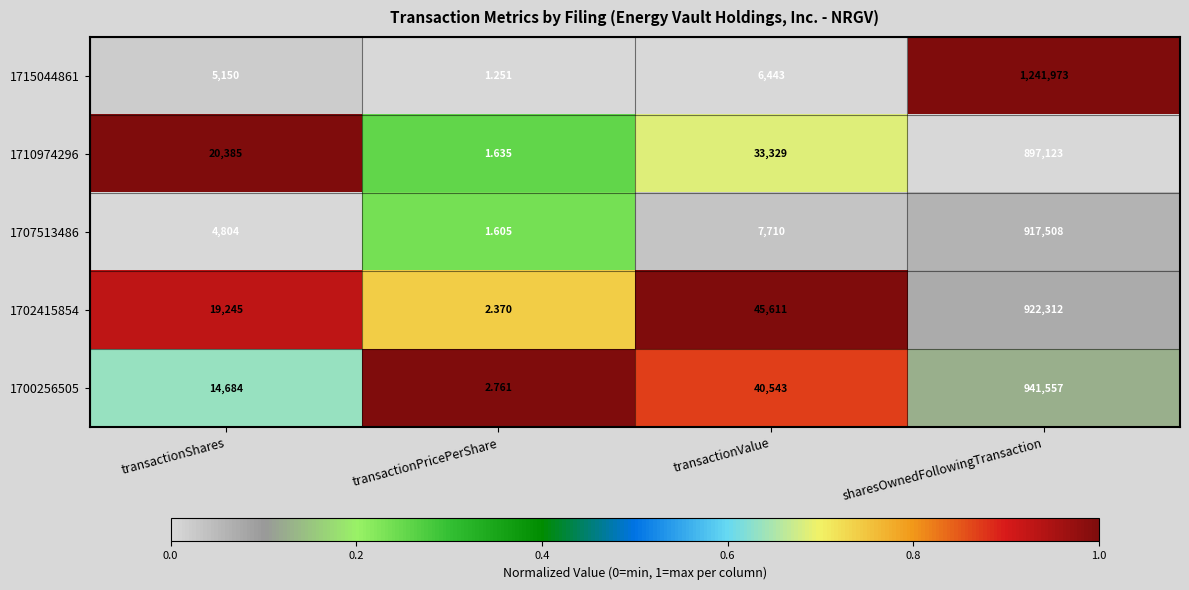

Is the value of 1702415854 at sharesOwnedFollowingTransaction greater than the value of 1710974296 at transactionValue?

Yes